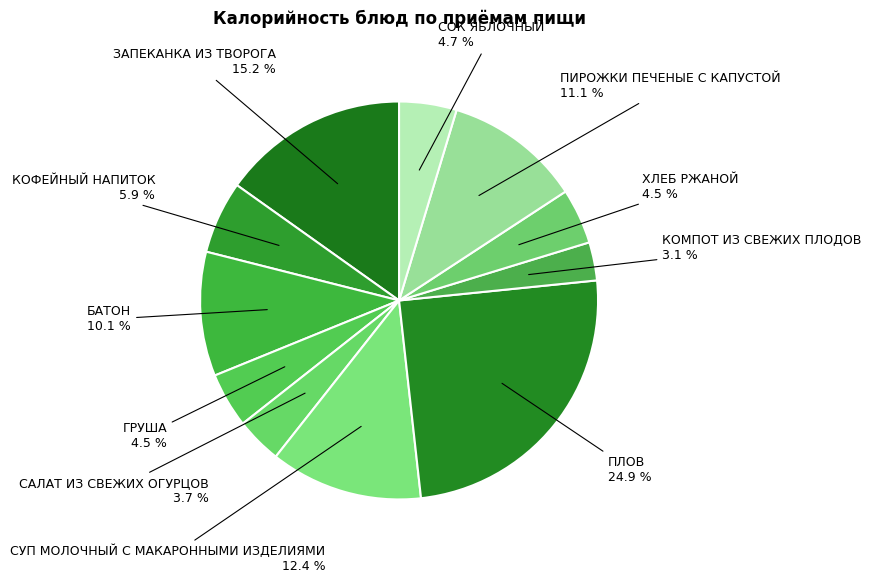

What is the largest slice in the pie chart?

ПЛОВ